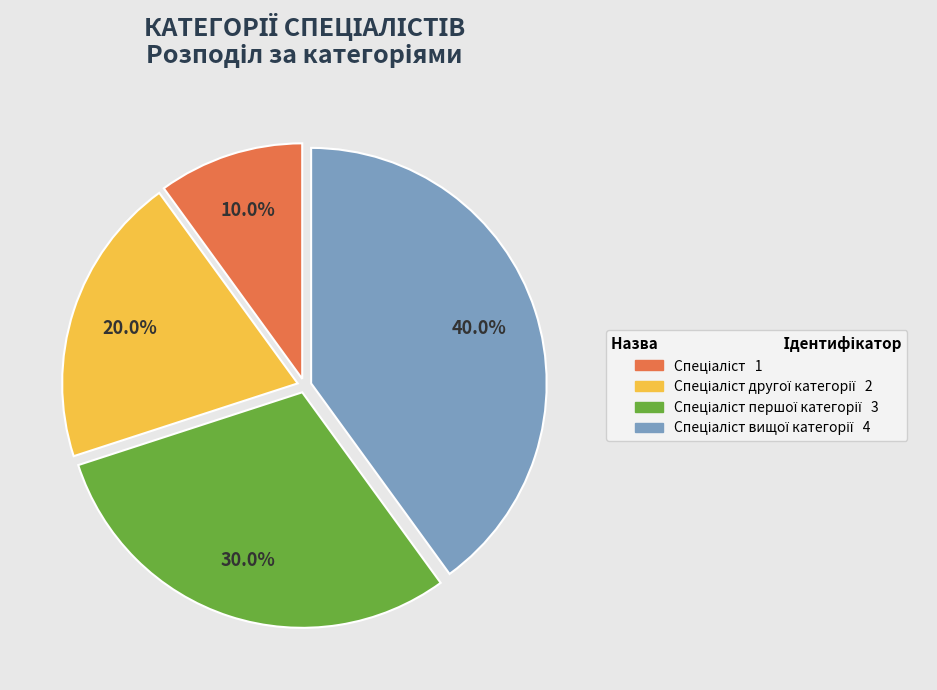

Does any single category account for the majority?

No